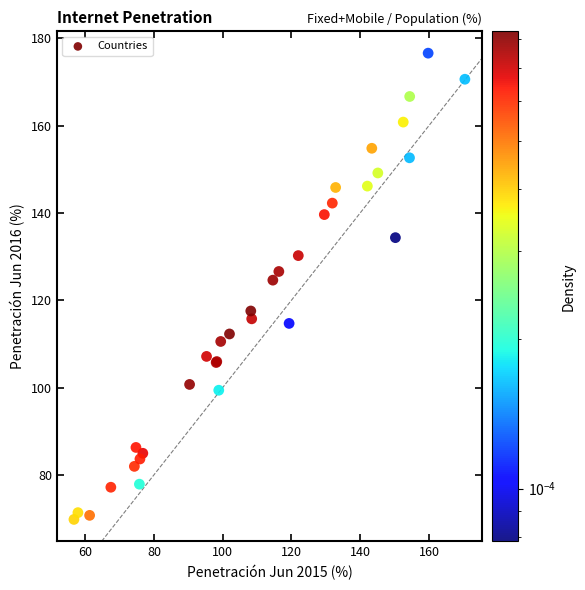

What Y value in the scatter plot is closest to 123?

124.6